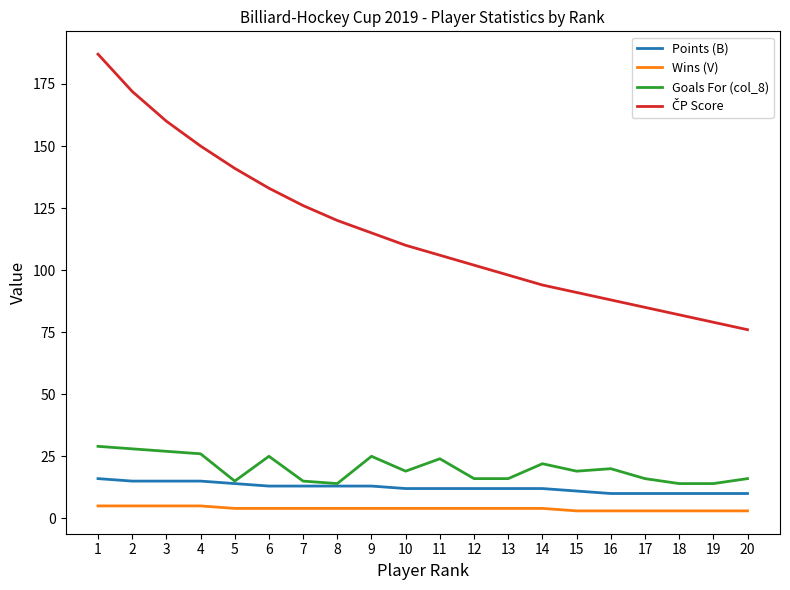

True or false: Wins (V) and Points (B) cross at least once.

False